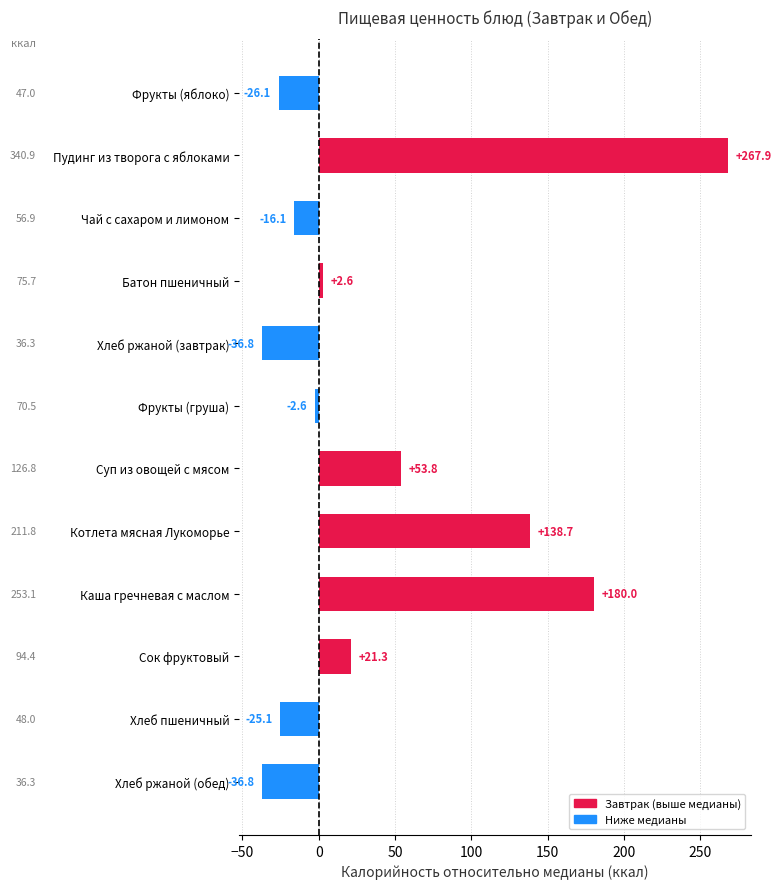

What is the approximate value at Каша гречневая с маслом?

180.0